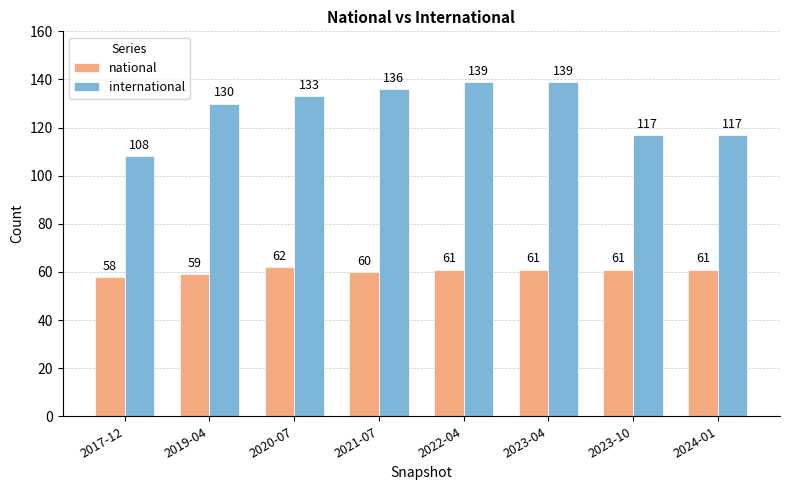

What is the sum of all national values?

483